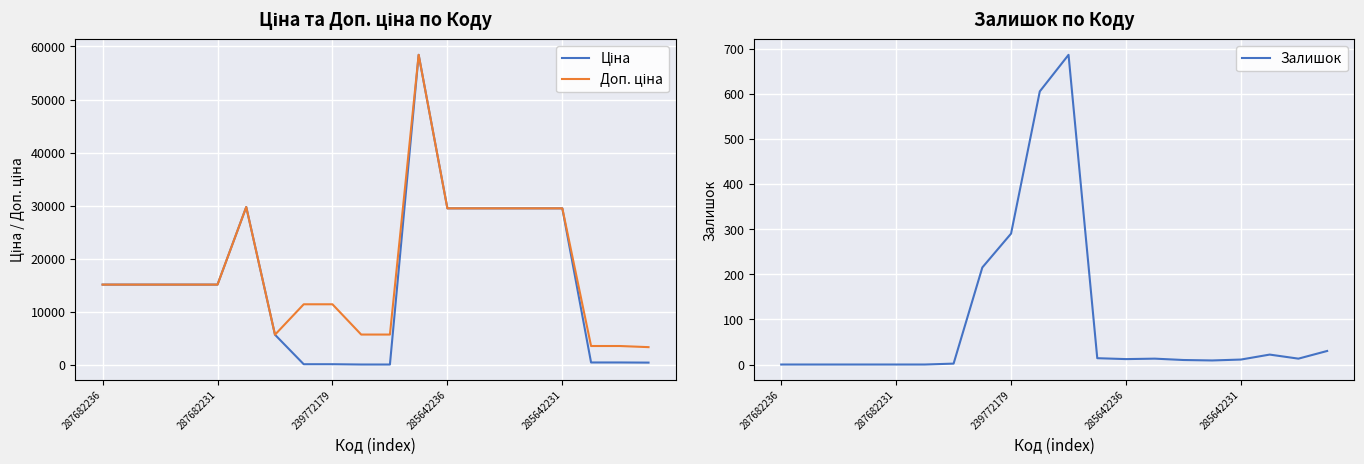

Between 14 and 17, which series saw the biggest shift?

Ціна